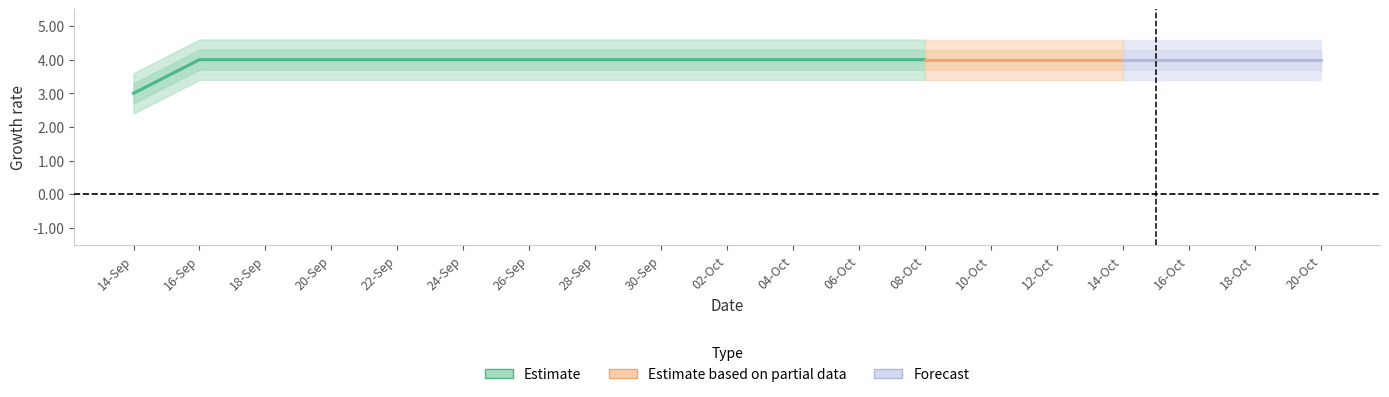

True or false: PROVISIONAL has more than 0 points higher than both neighbors.

False